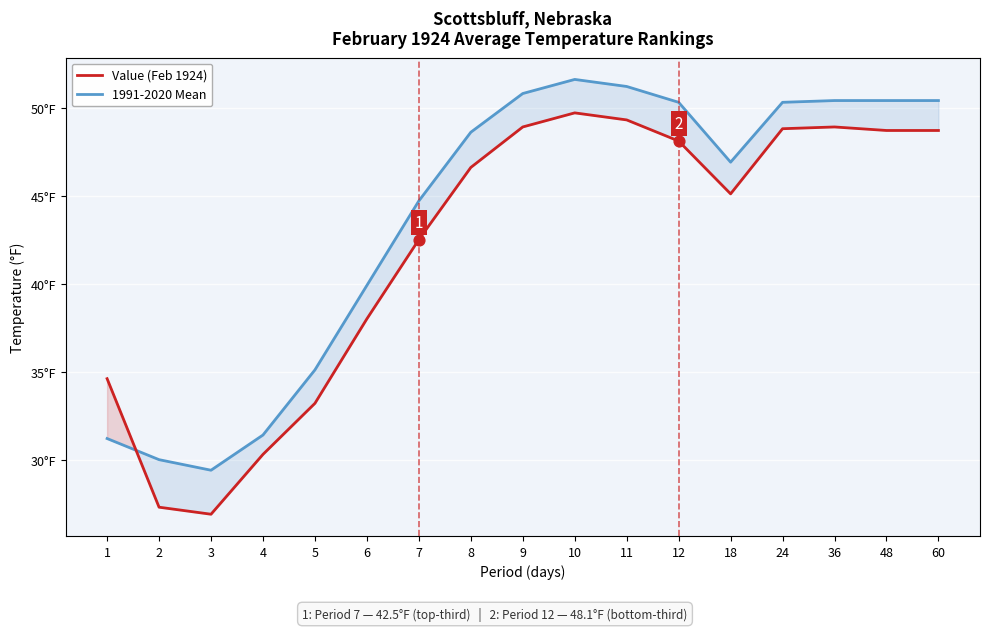

At which category is the sum across all series the highest?

10